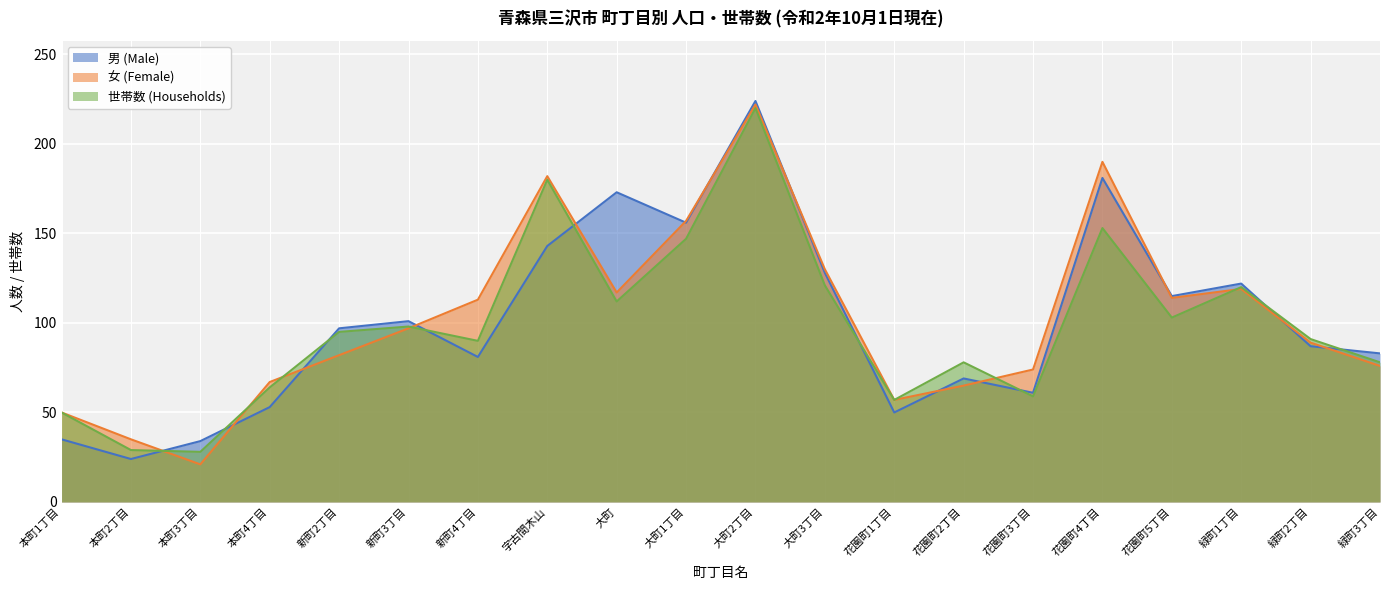

Is the value of 女 (Female) at 花園町2丁目 greater than the value of 世帯数 (Households) at 緑町1丁目?

No